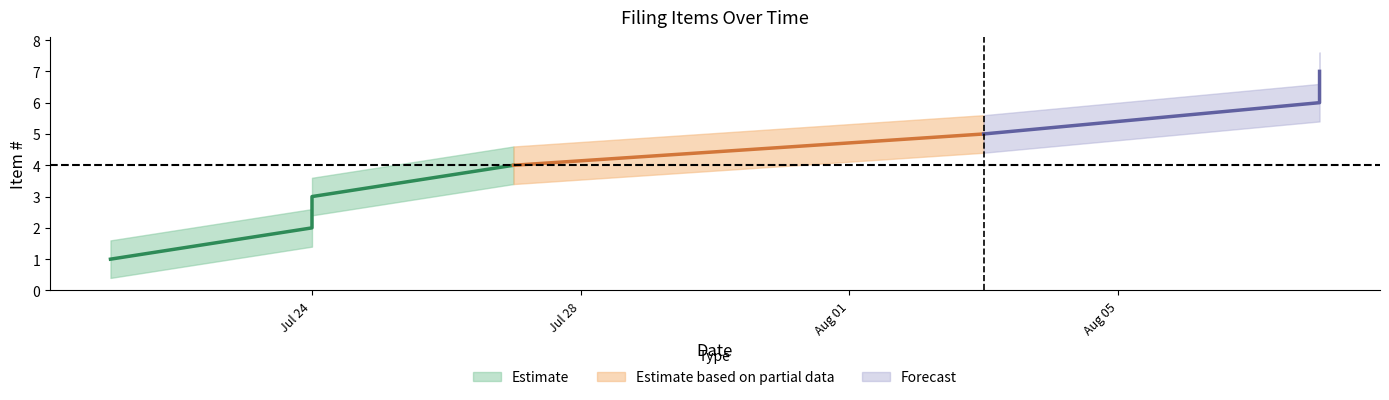

How many lines are shown in the chart?

1